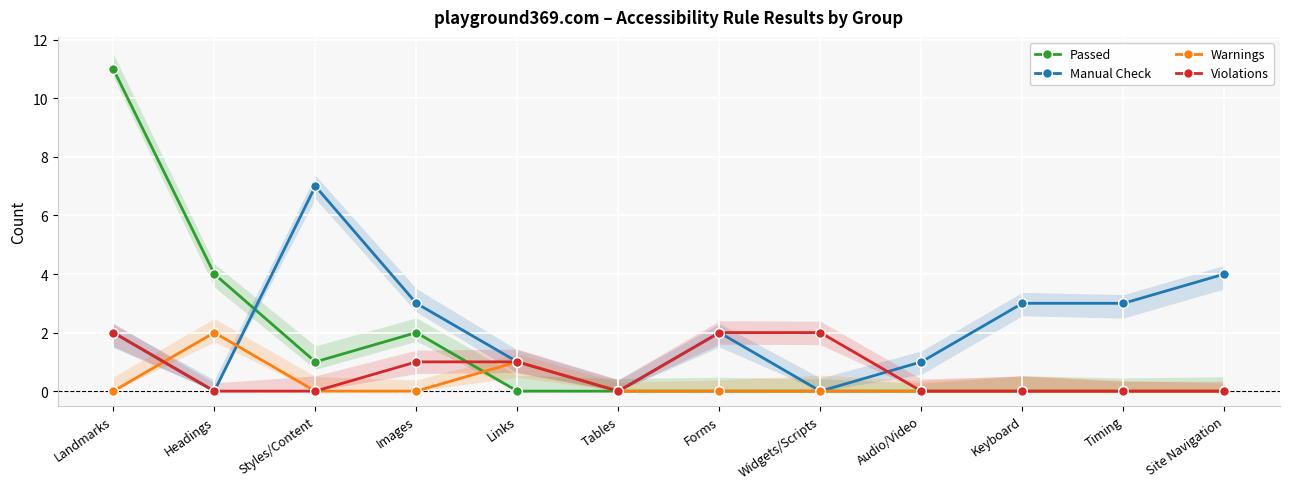

Which series ends up on top after the final intersection of Warnings and Manual Check?

Manual Check